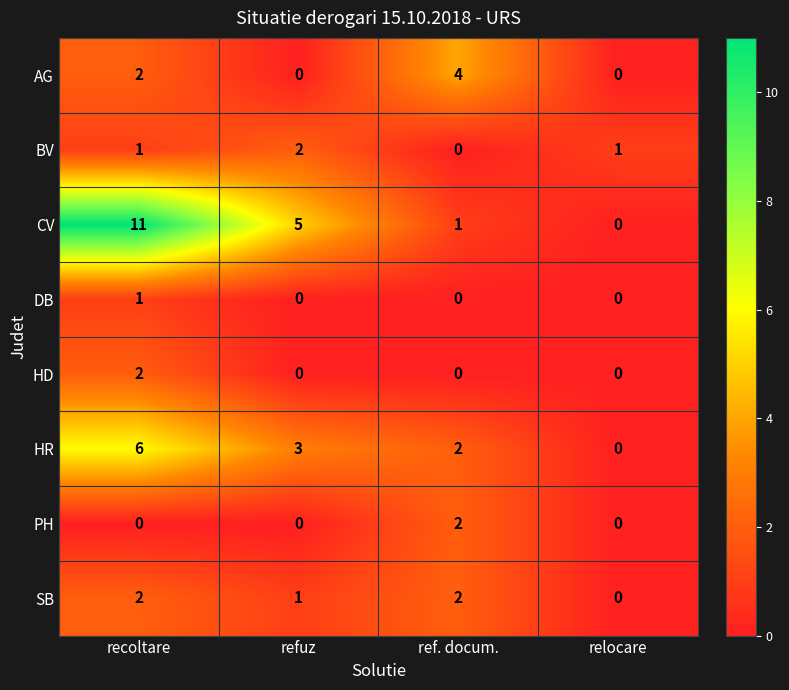

Is it true that PH equals 0 at relocare?

True